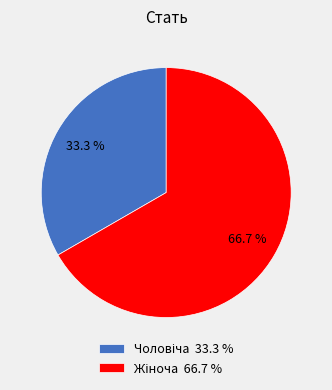

Does any single category account for the majority?

Yes